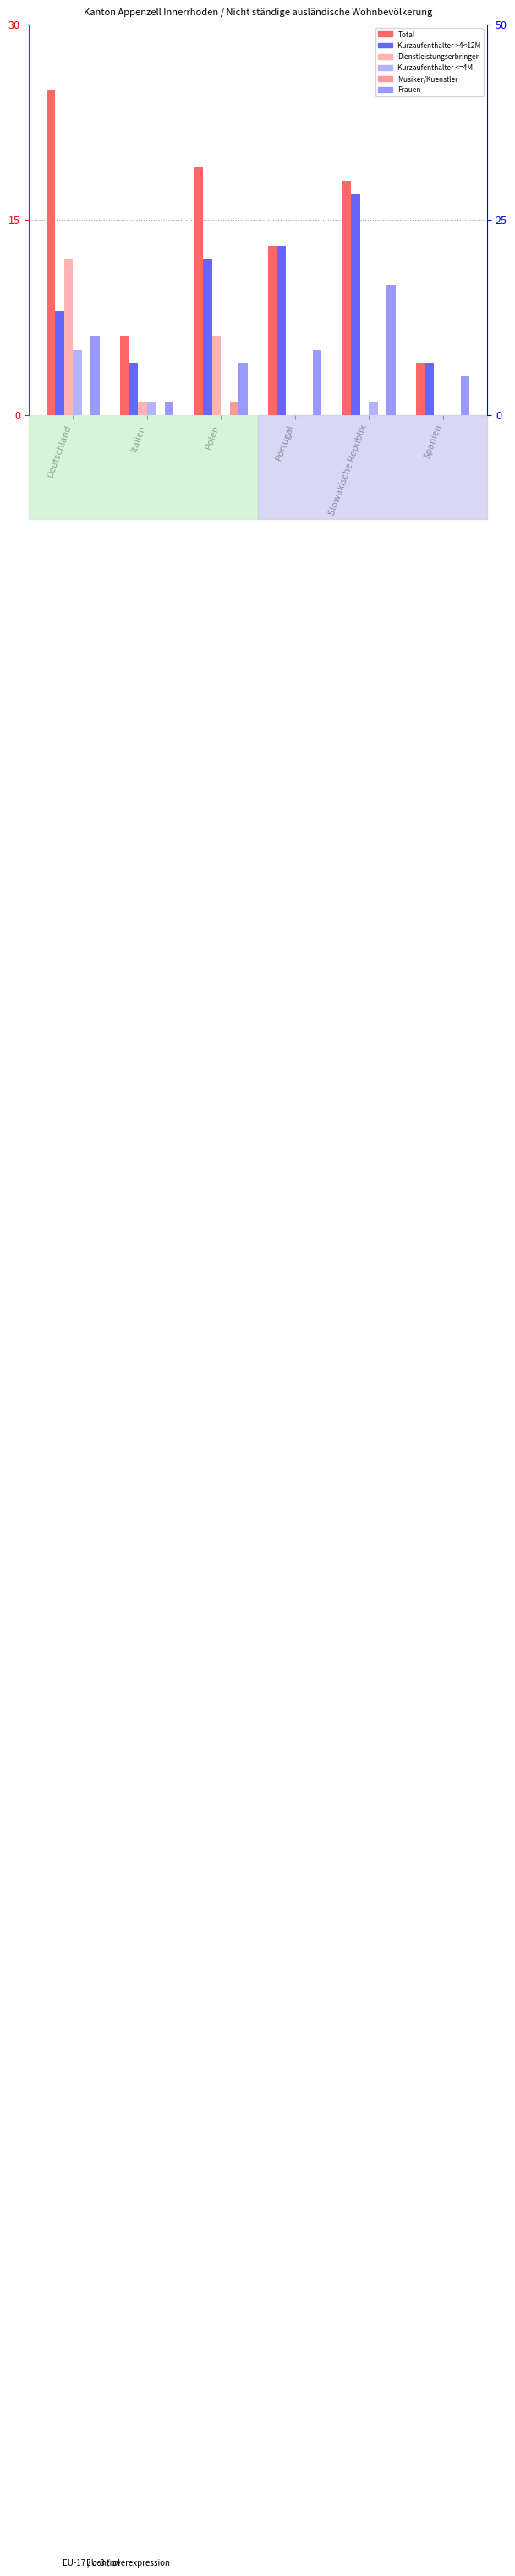

How many Musiker/Kuenstler values are between 0 and 1?

6